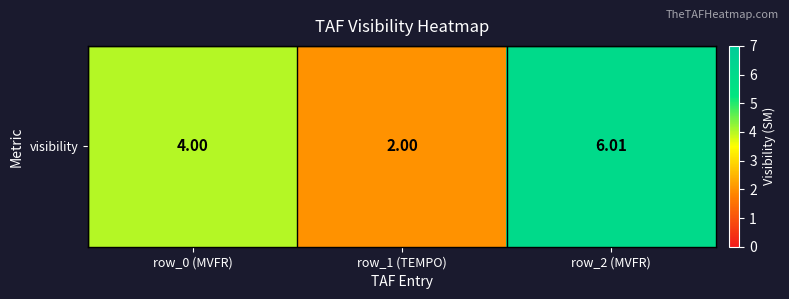

The chart shows a value of 2.0 at row_1 (TEMPO). True or false?

True